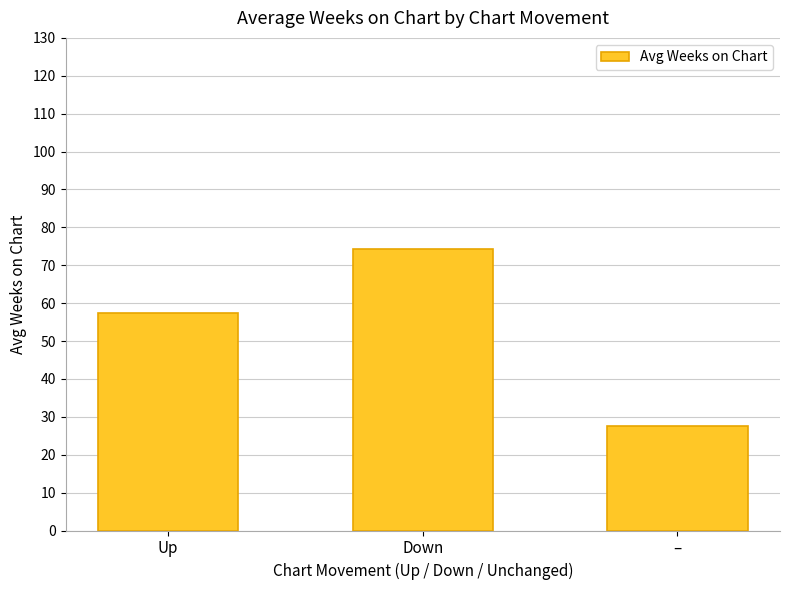

What is the value of the 1st bar from the left?

57.3